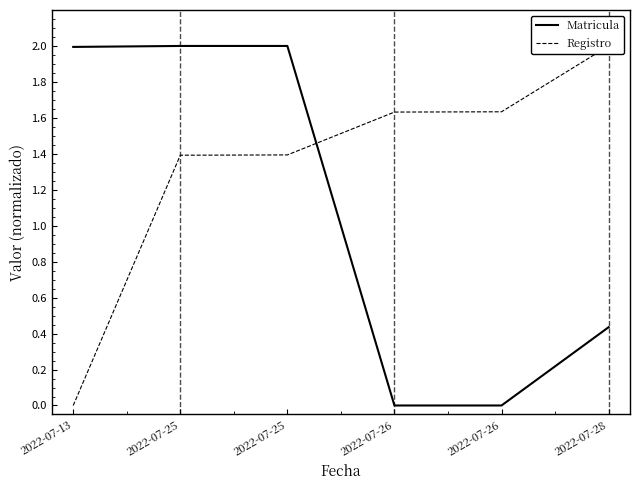

Reading left to right, transcribe all the data shown in this chart.

Matricula: 2.0	2.0	2.0	0.0	0.0	0.4
Registro: 0.0	1.4	1.4	1.6	1.6	2.0